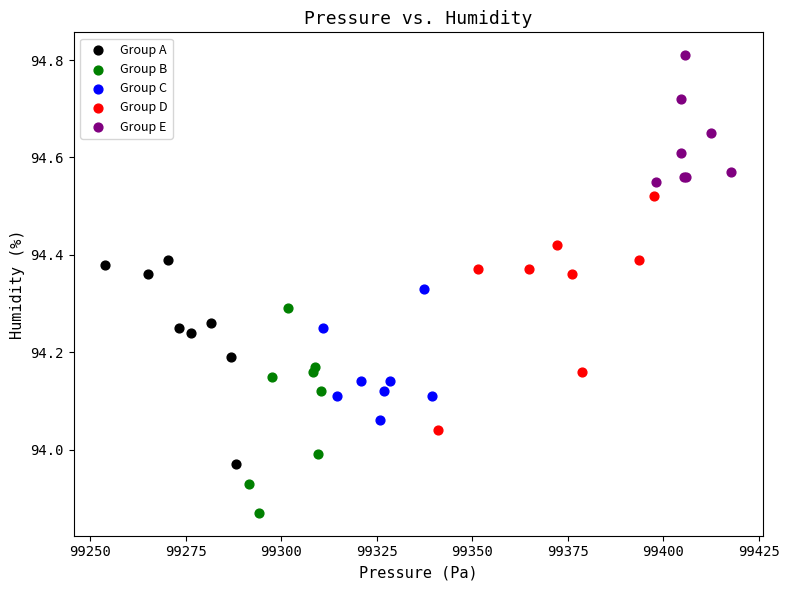

Which series has the largest Y range (max minus min)?

Group D